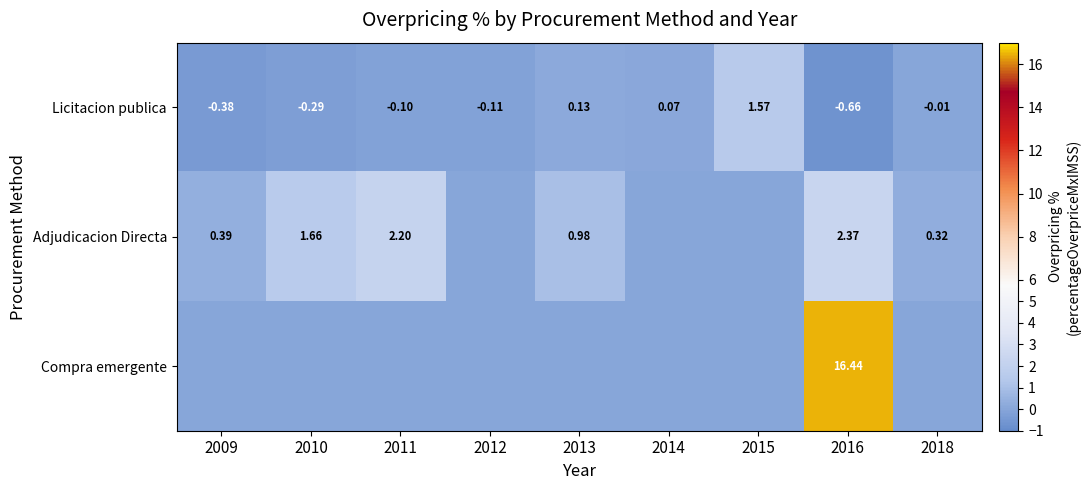

Which category has the highest value across all series?

2016